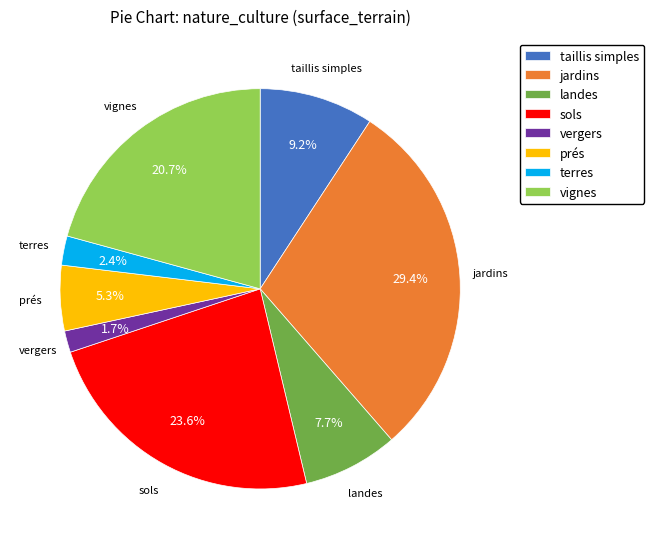

Combined, do terres and vignes account for over 50%?

No